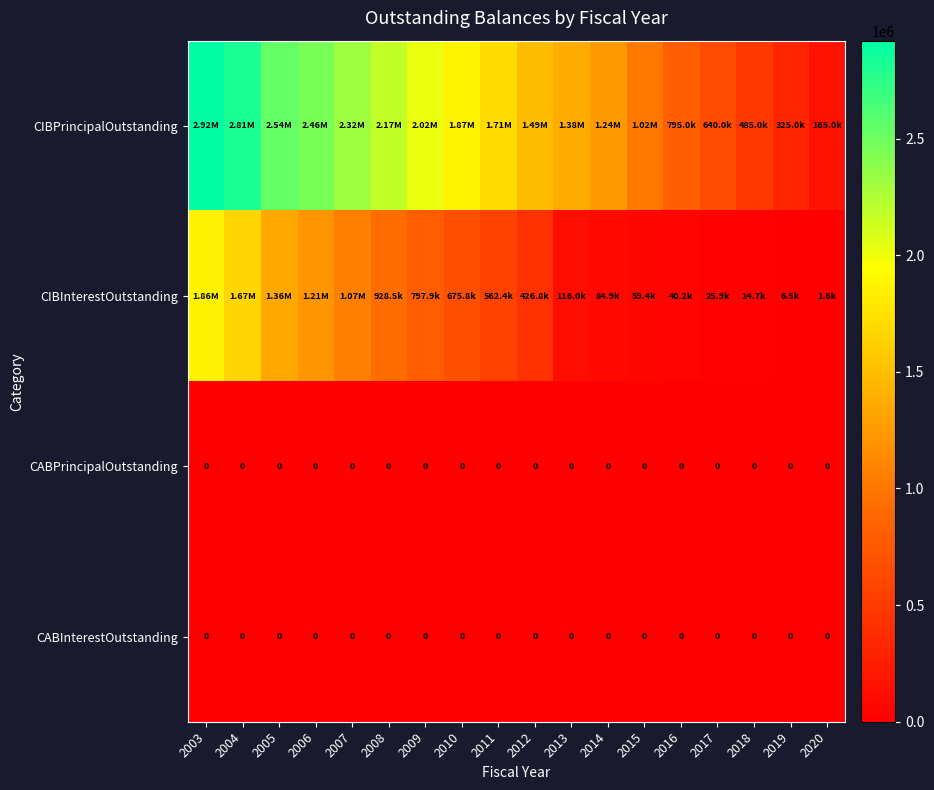

What is the spread (max minus min) of values at 2010?

1870000.0